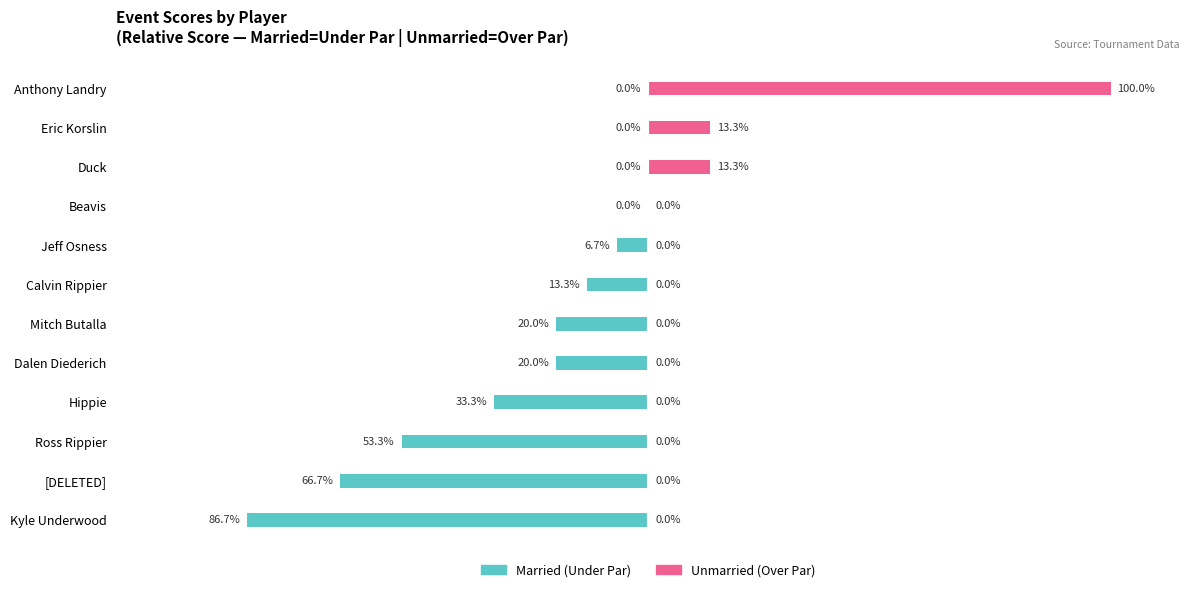

What is the average value of the Married series?

-25.0